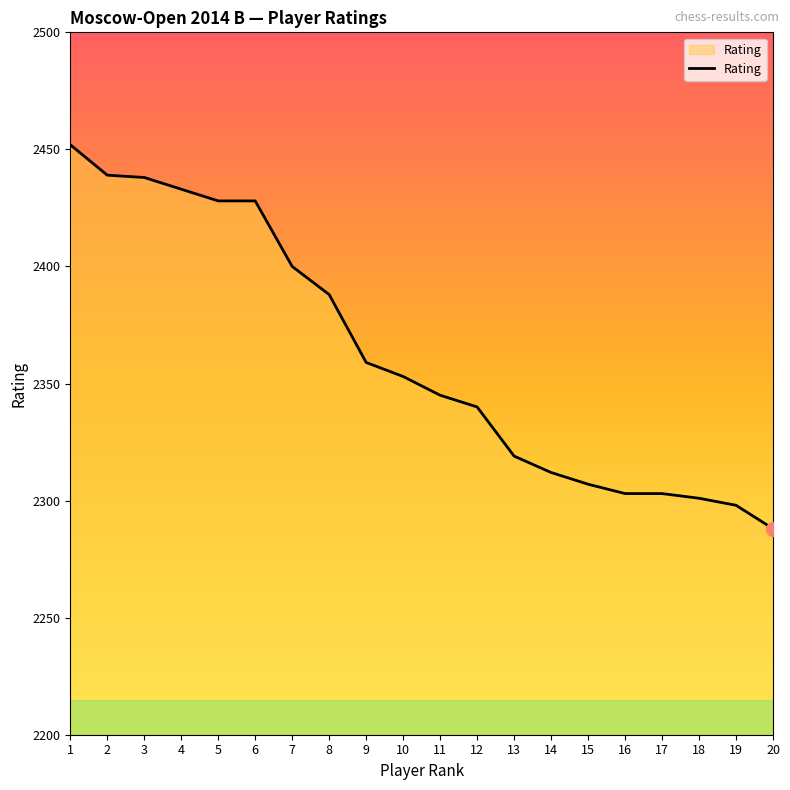

Is it true that the value at 20 is 1560?

False